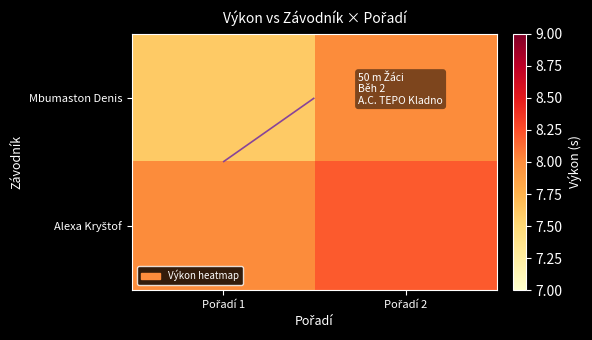

Between Pořadí 1 and Pořadí 2, which series saw the biggest shift?

Mbumaston Denis